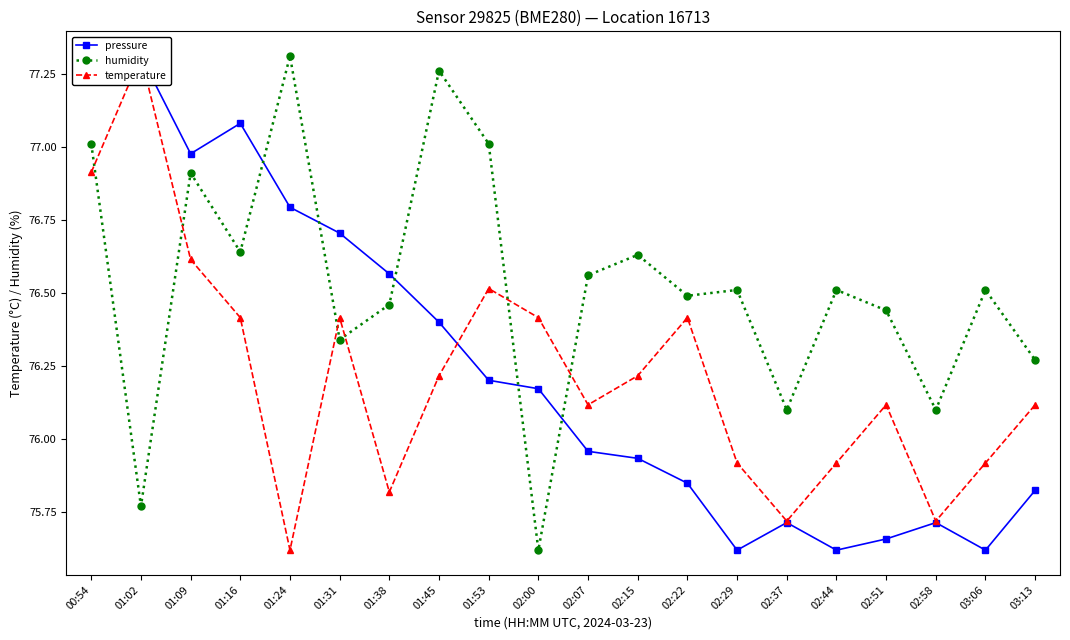

What is the sum of all temperature values?

1524.4